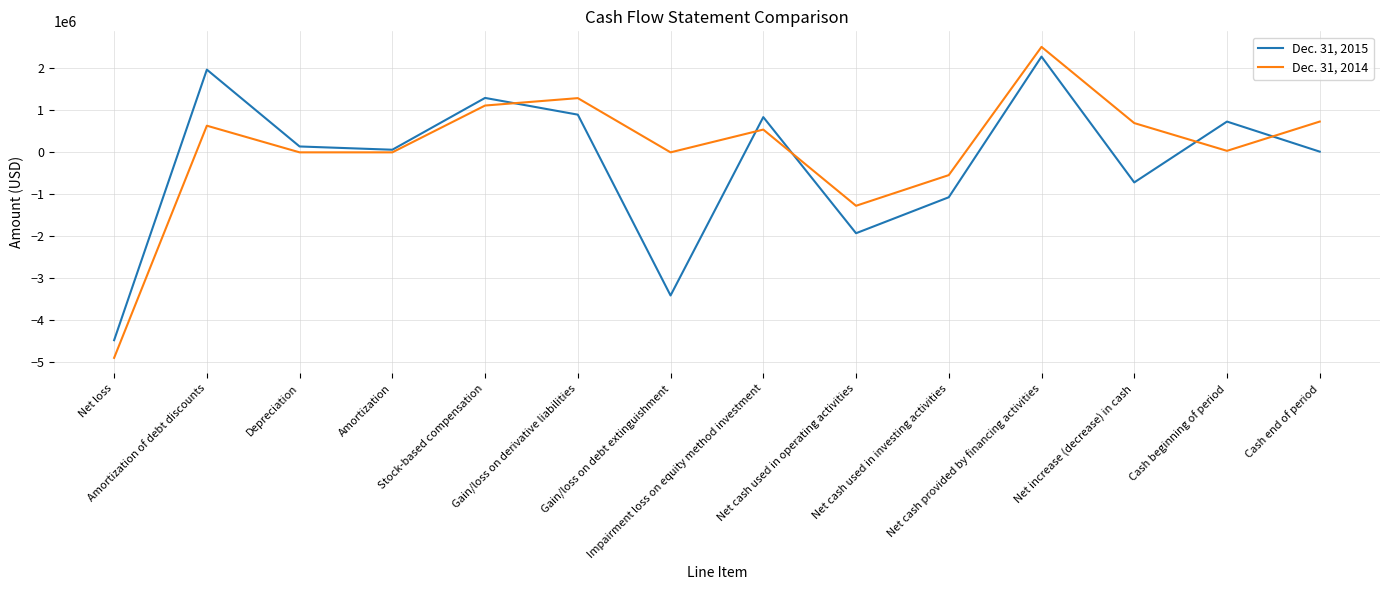

Reading right to left, transcribe all the data shown in this chart.

Dec. 31, 2015: 16819	733637	-716818	2282183	-1070691	-1928310	839919	-3412265	898759	1297481	62337	140047	1971984	-4478725
Dec. 31, 2014: 733637	35848	697789	2514276	-542780	-1273707	542780	0	1292419	1116008	0	0	635273	-4899583